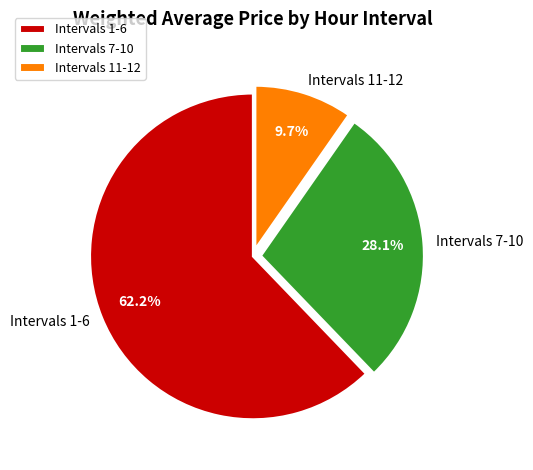

Is there any slice that represents more than half of the pie?

Yes